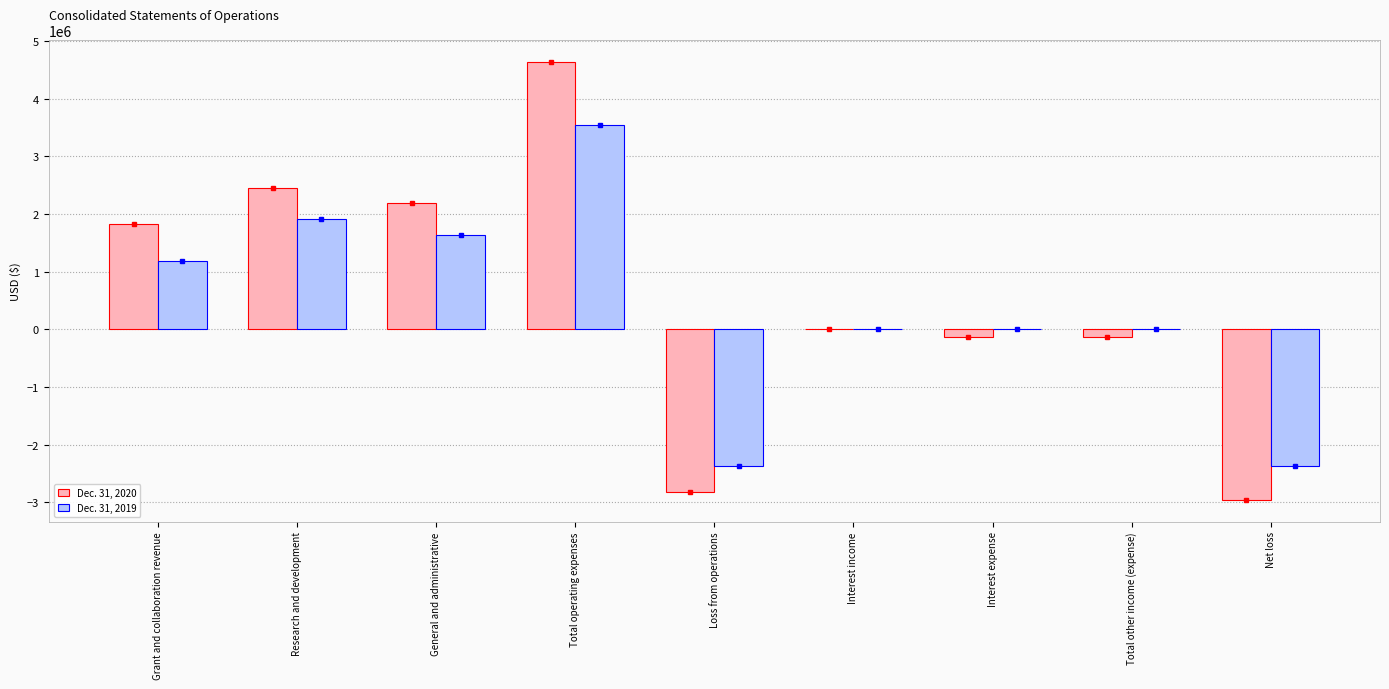

Count the number of categories in the chart.

9